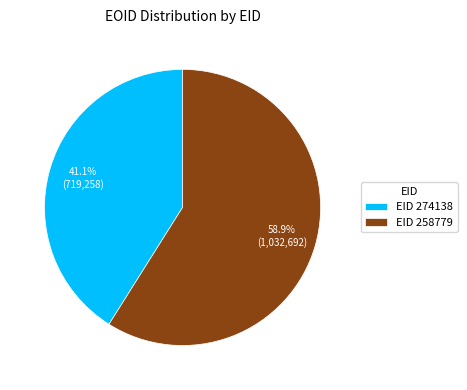

Is there a majority slice in this chart?

Yes